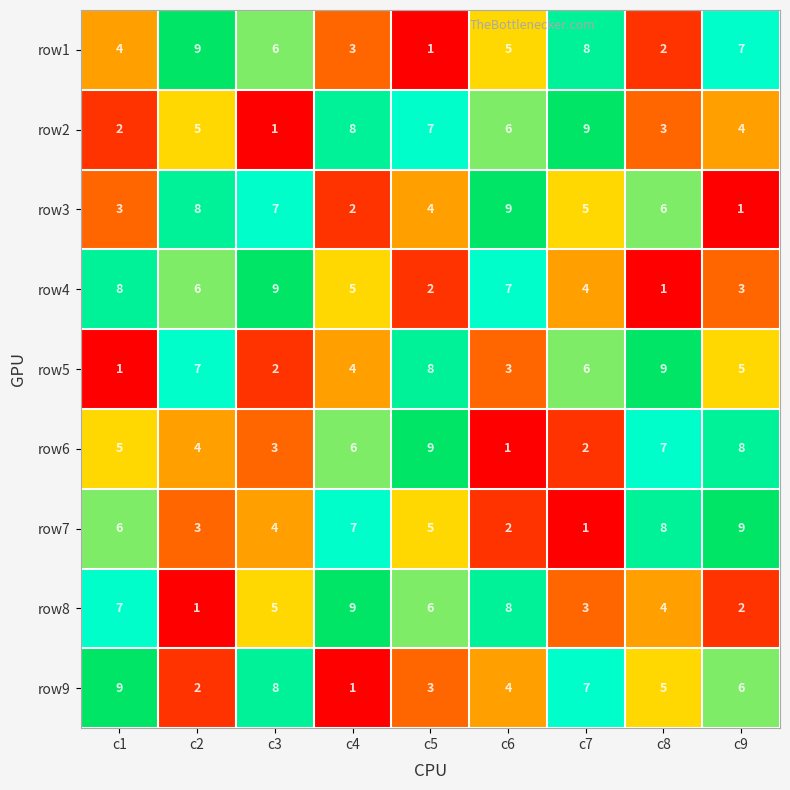

What is the maximum value shown in the chart?

9